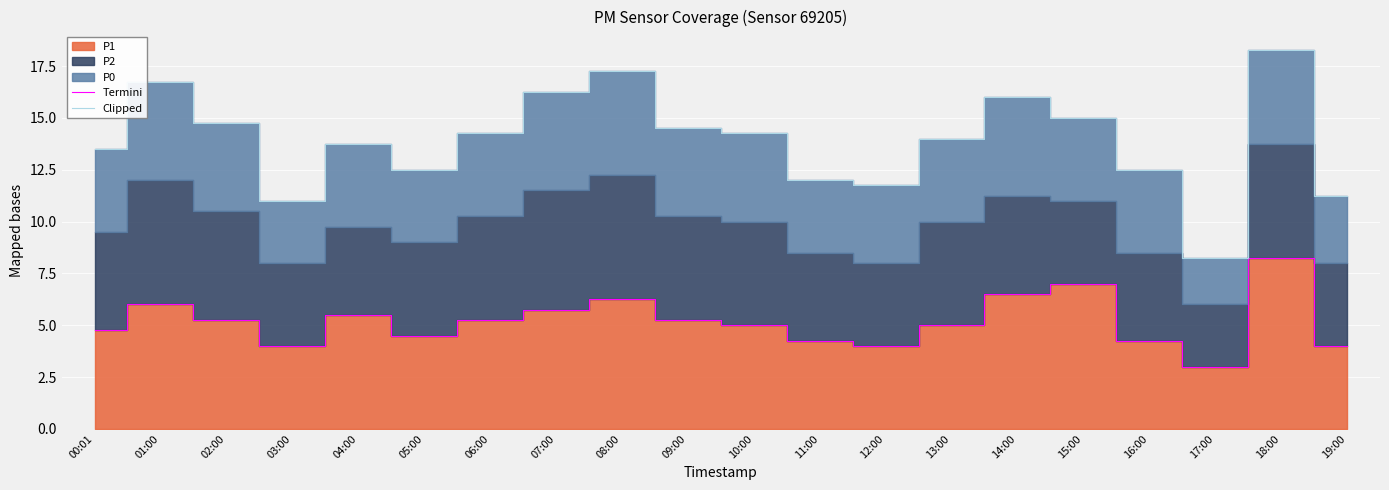

At which label is Clipped closest to 13?

00:01